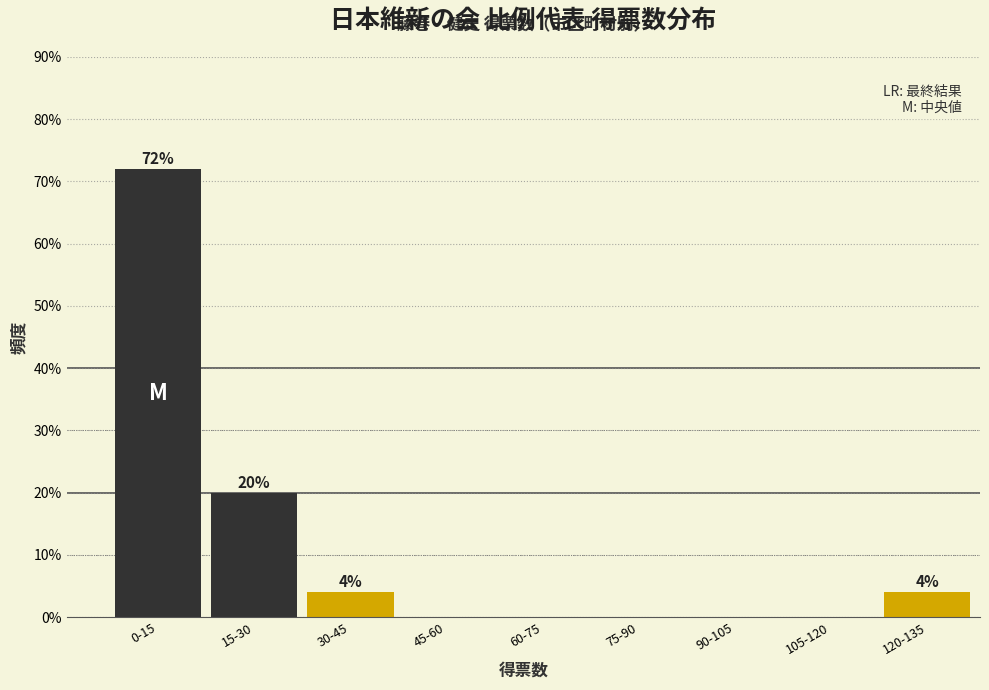

Reading right to left, what are all the values shown in this chart?

120-135=4	105-120=0	90-105=0	75-90=0	60-75=0	45-60=0	30-45=4	15-30=20	0-15=72